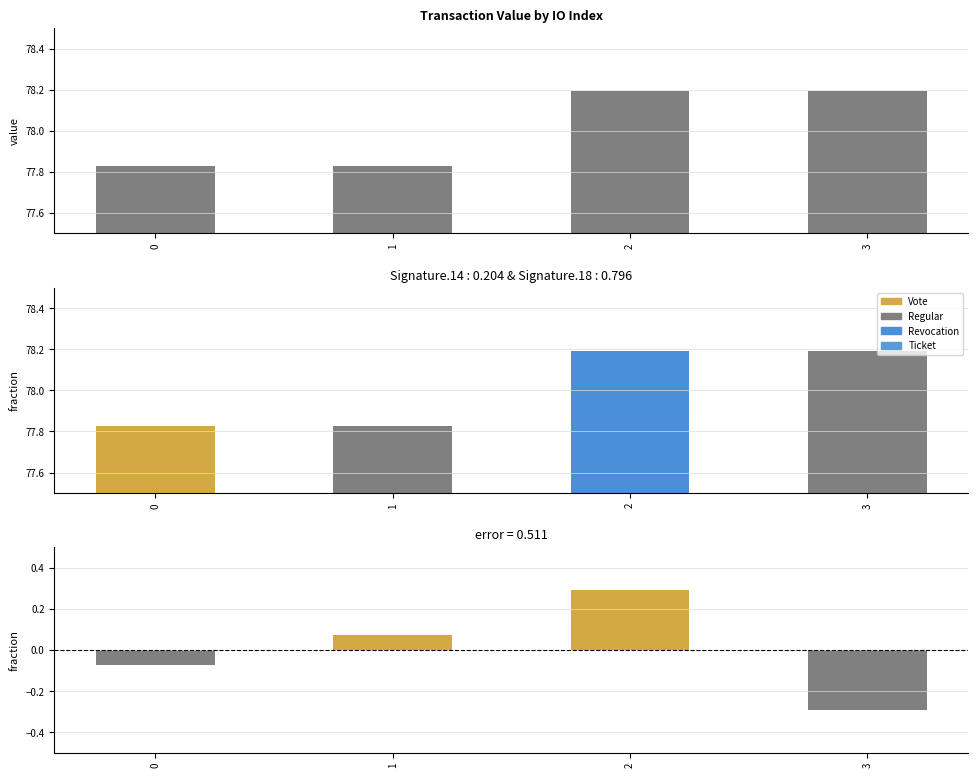

Are the bars grouped side by side (vs. stacked)?

No